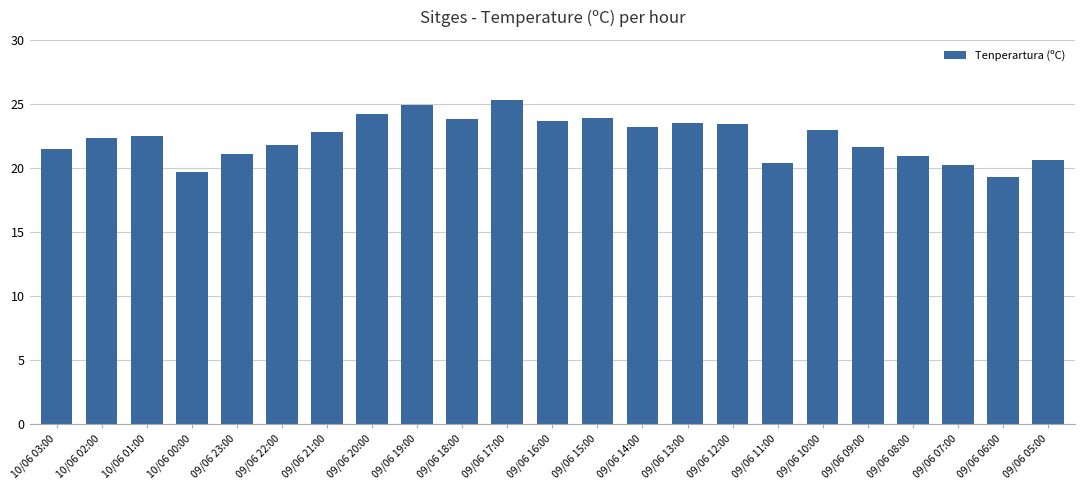

What position from the left is 10/06 03:00?

1